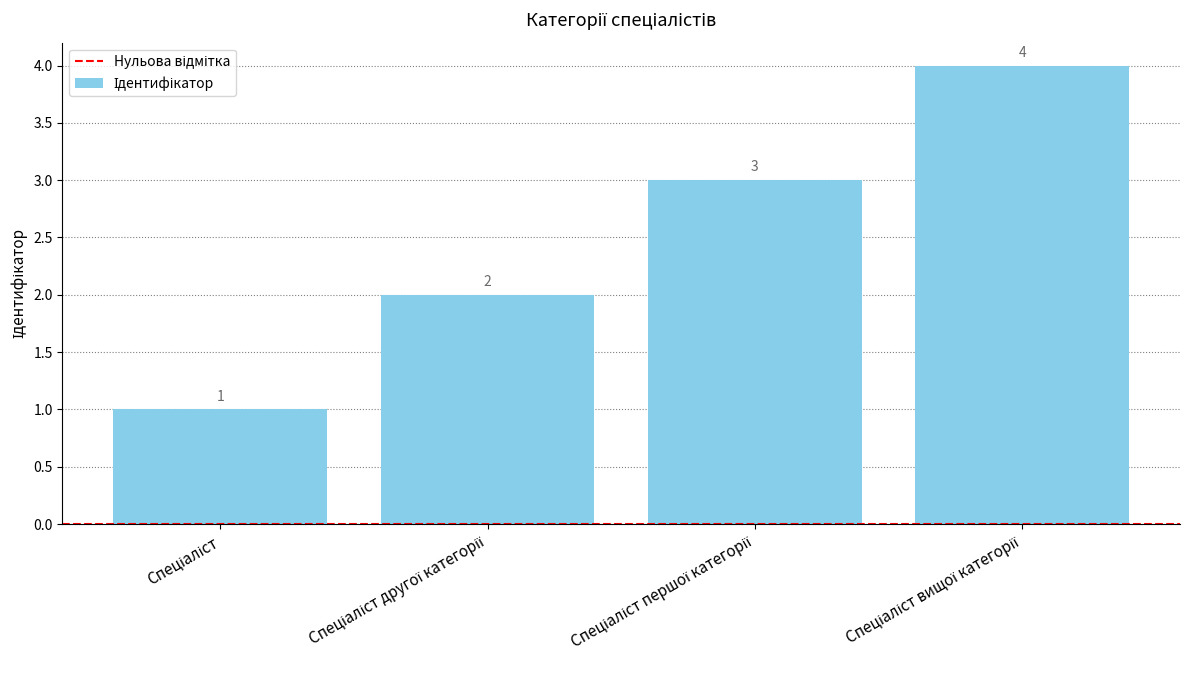

How many values are between 2 and 4?

3